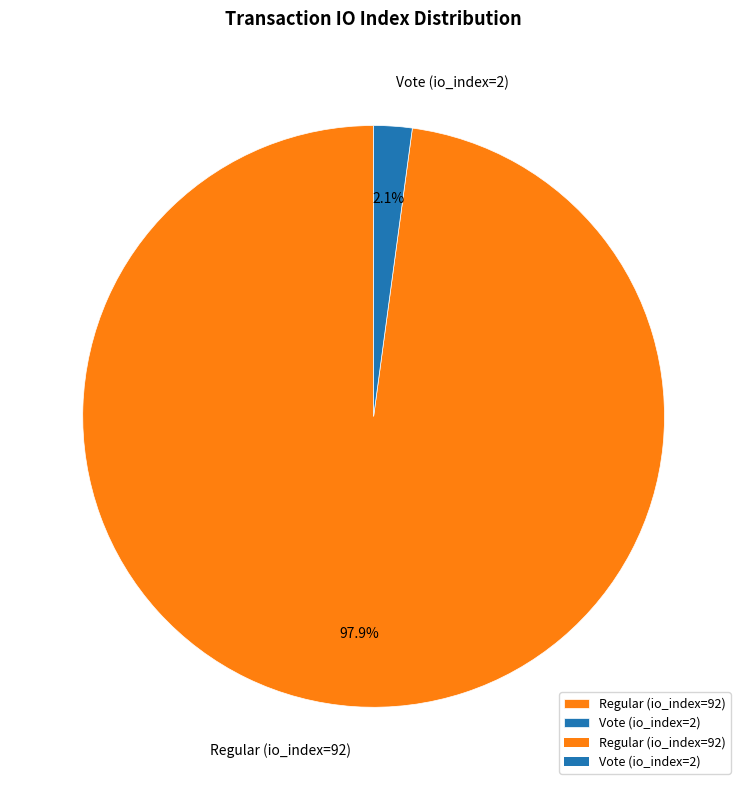

Rank the categories by value from lowest to highest.

Vote (io_index=2), Regular (io_index=92)